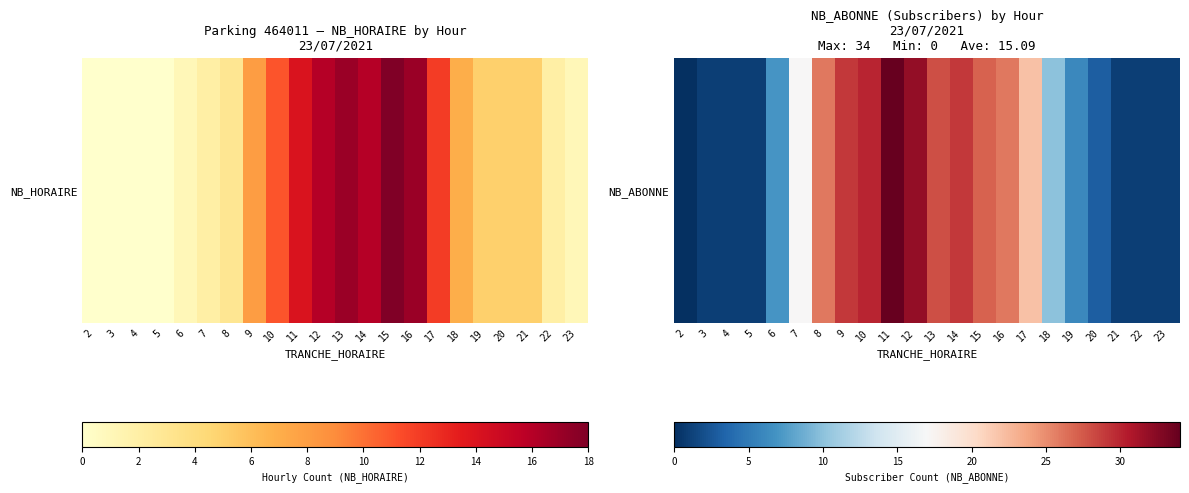

Reading left to right, what are all the values shown in this chart?

0	1	1	1	7	17	26	29	30	34	32	28	29	27	26	22	10	6	3	1	1	1